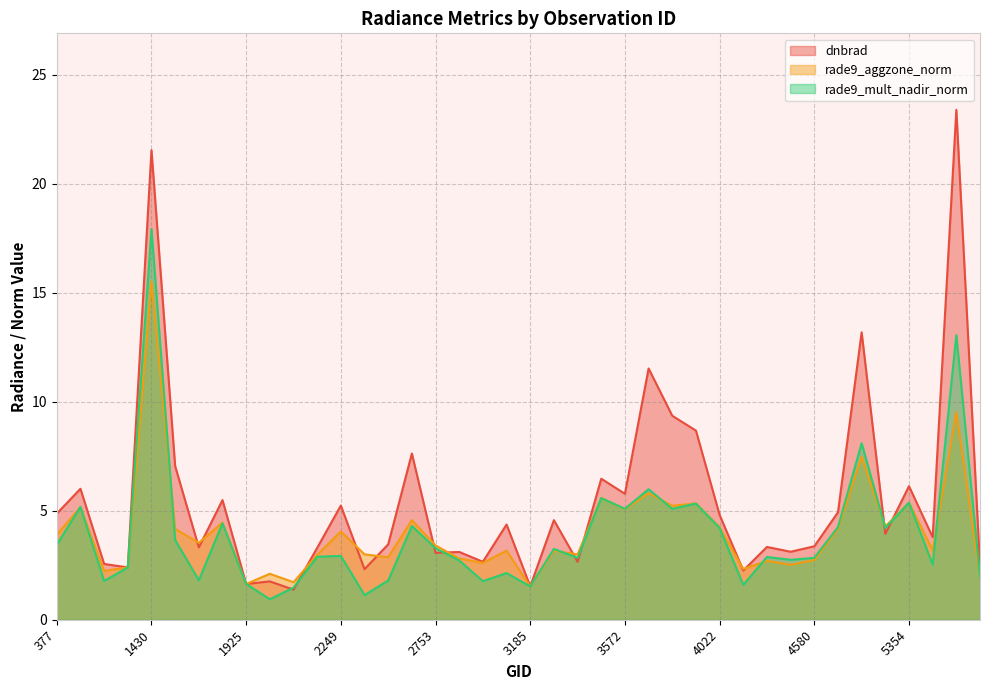

What is the sum of all rade9_mult_nadir_norm values?

156.1